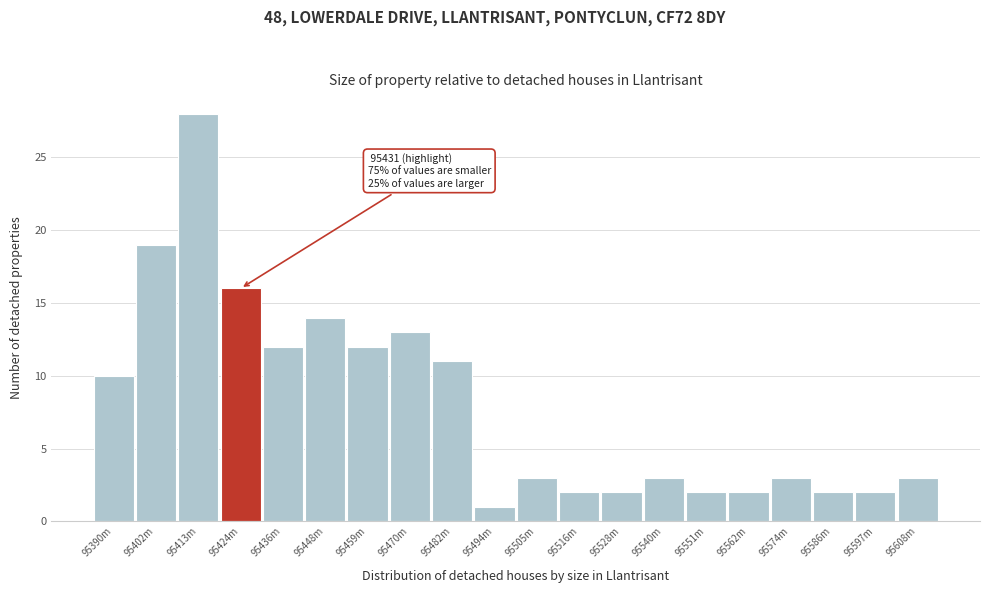

Reading left to right, list all the values displayed in this chart.

95390m=10	95402m=19	95413m=28	95424m=16	95436m=12	95448m=14	95459m=12	95470m=13	95482m=11	95494m=1	95505m=3	95516m=2	95528m=2	95540m=3	95551m=2	95562m=2	95574m=3	95586m=2	95597m=2	95608m=3